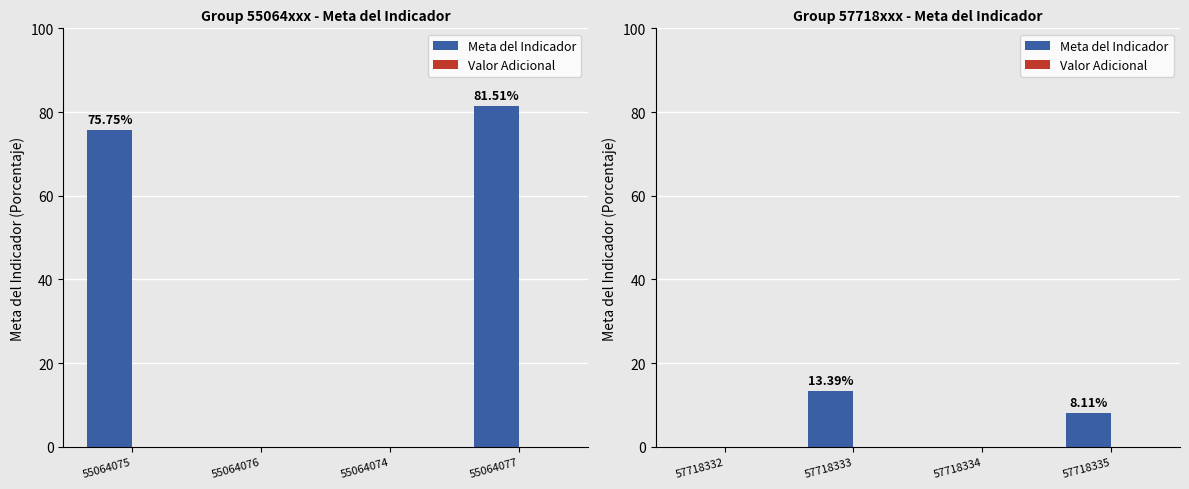

What is the difference between the second highest and second lowest values in the Meta del Indicador series?

8.1